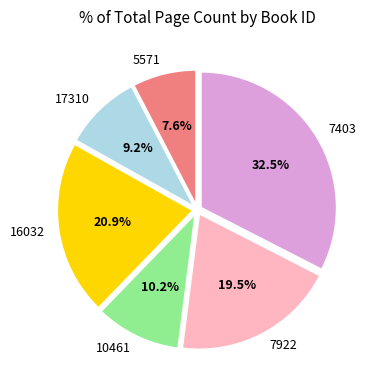

Does 7403 represent more than half of the total?

No